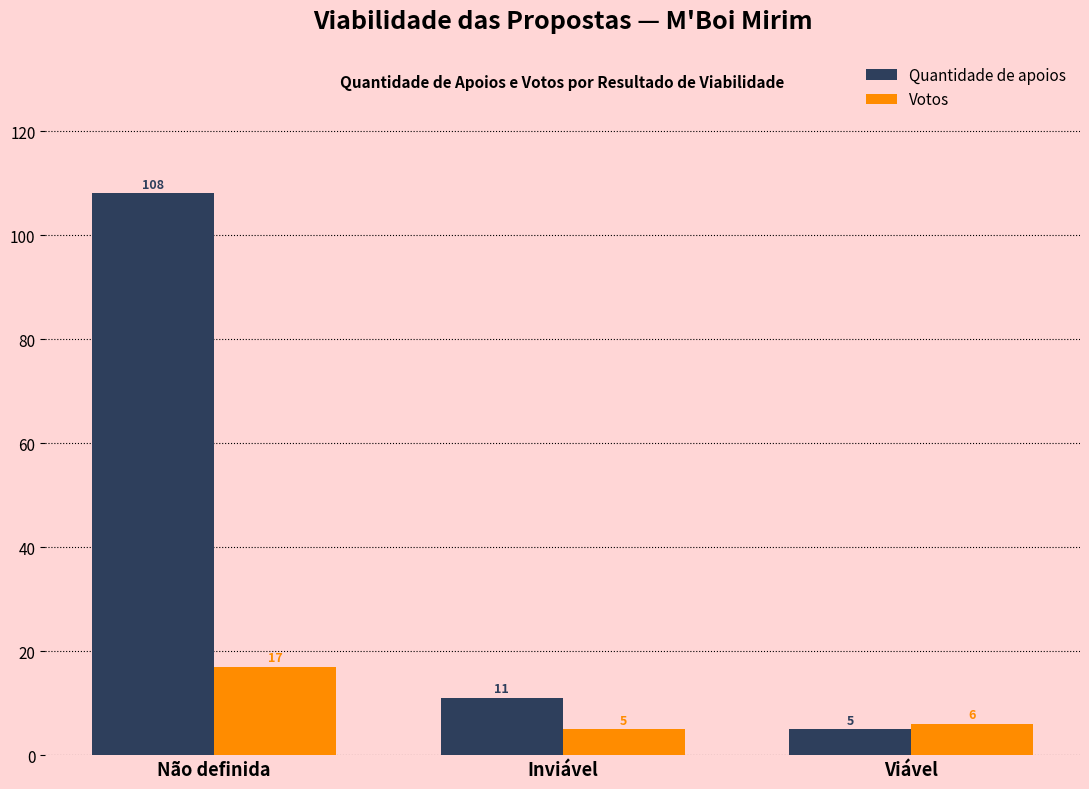

What are all the series names shown in the legend?

Quantidade de apoios, Votos